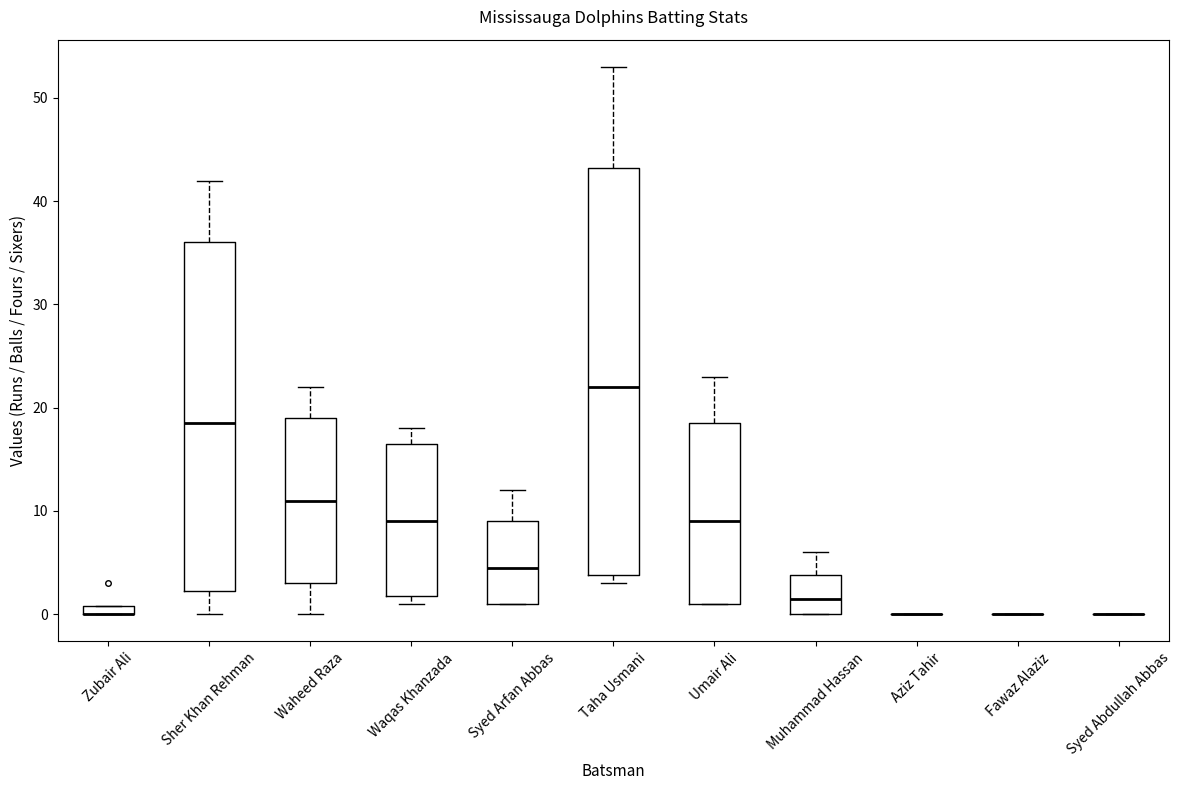

Which box is the tallest, from its lower edge to its upper edge?

Taha Usmani